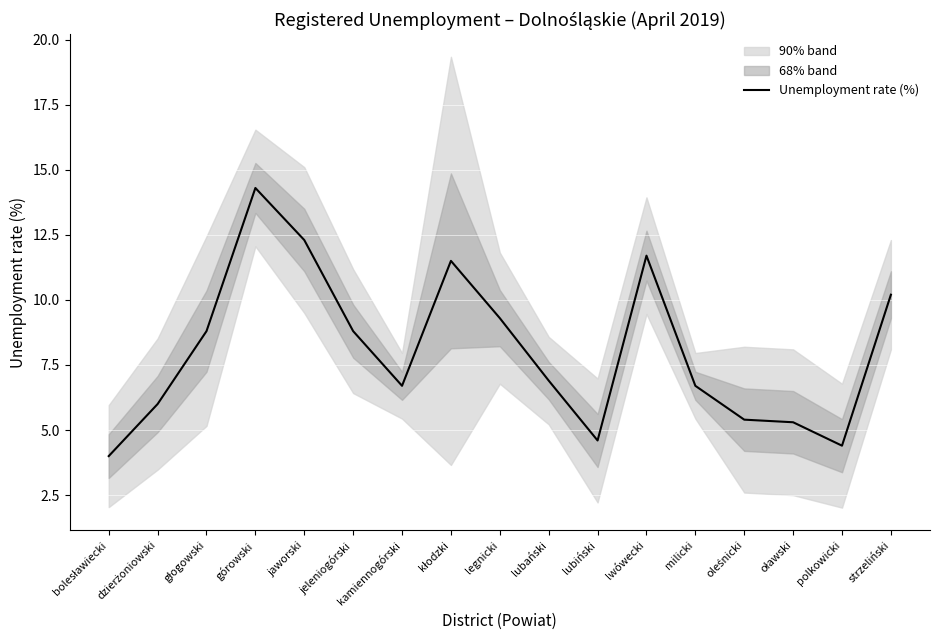

At which label is the value closest to 9?

głogowski